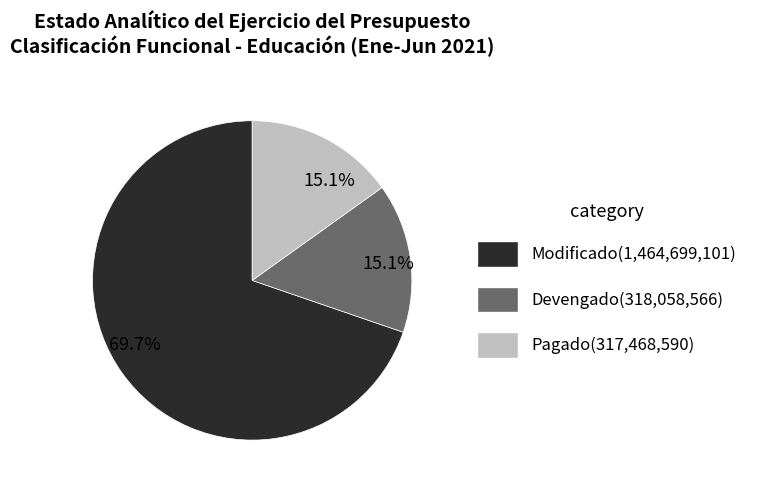

Is there any slice that represents more than half of the pie?

Yes